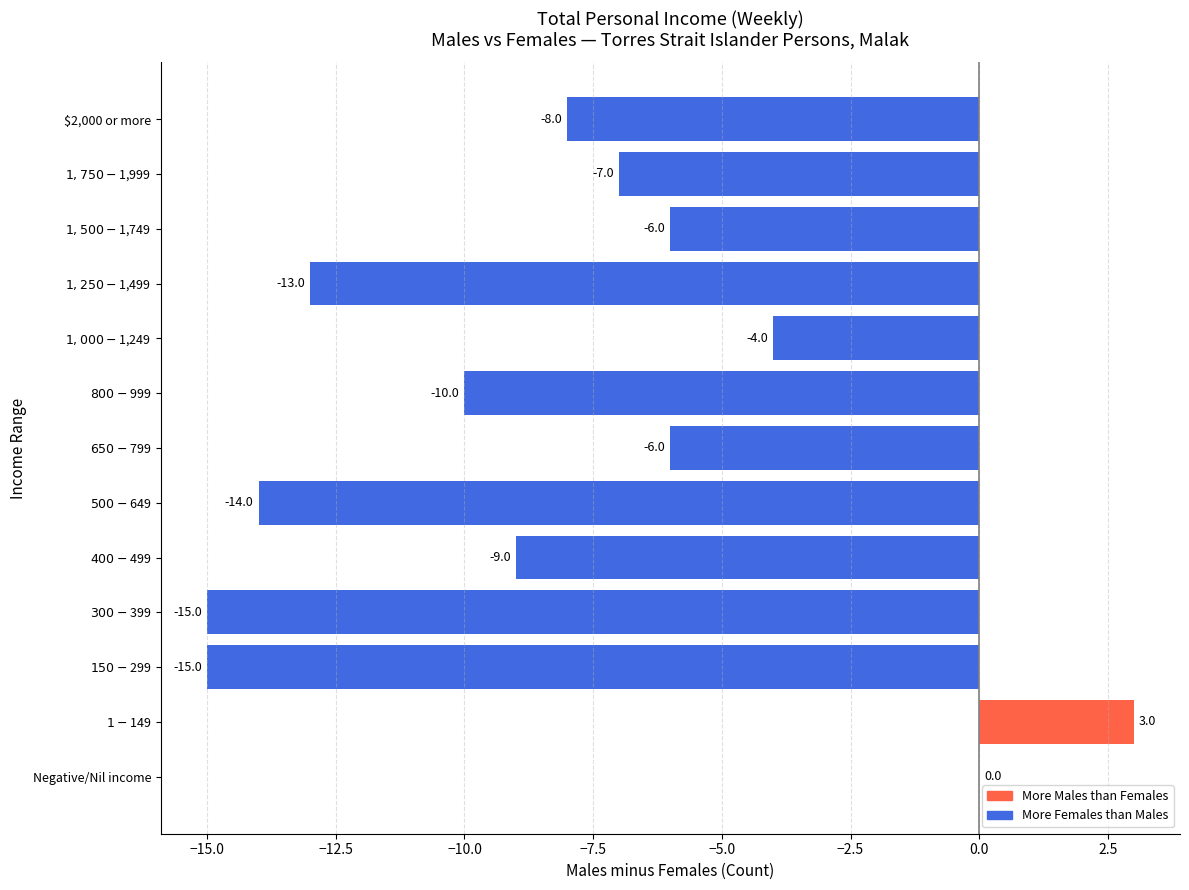

What is the maximum value shown in the chart?

3